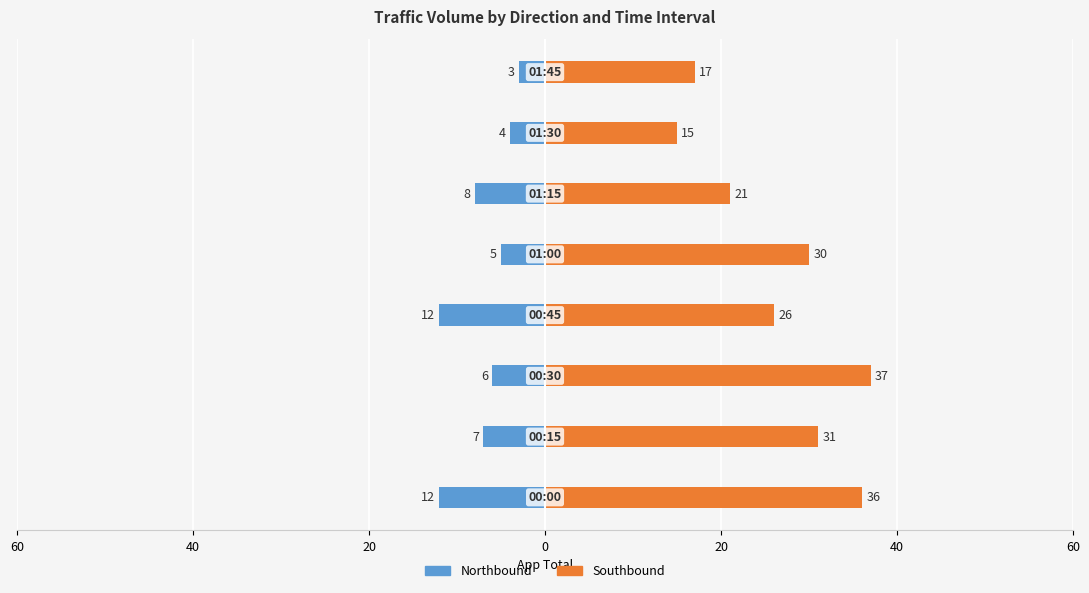

Which series has the largest total across all categories?

Southbound